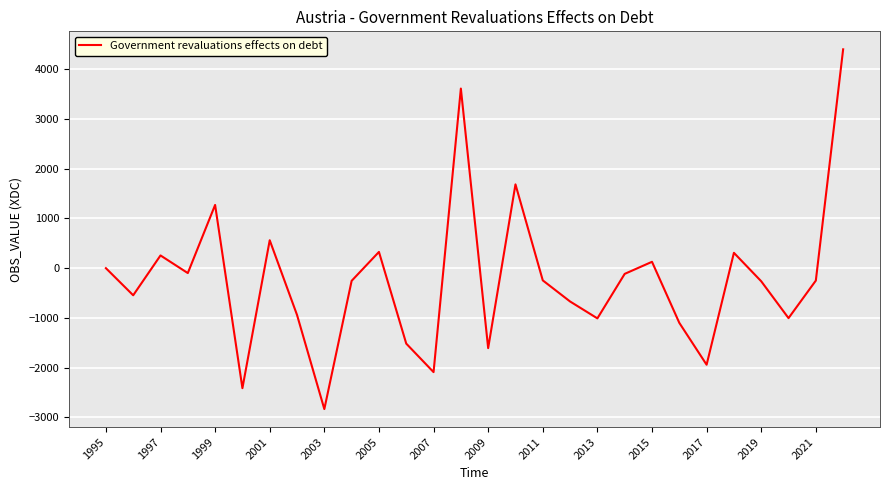

What is the difference between the maximum and minimum values?

7243